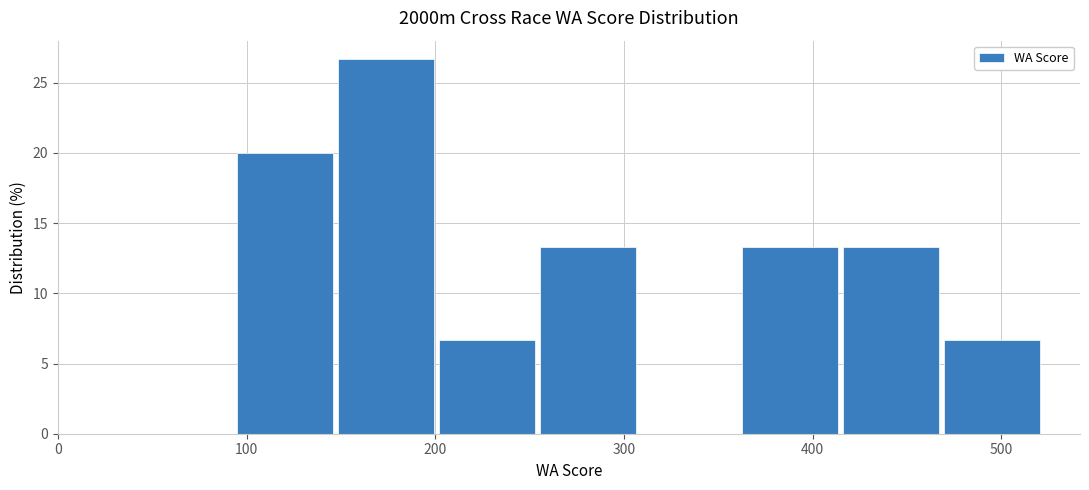

Which range on the x-axis has the tallest bar?

150 to 200